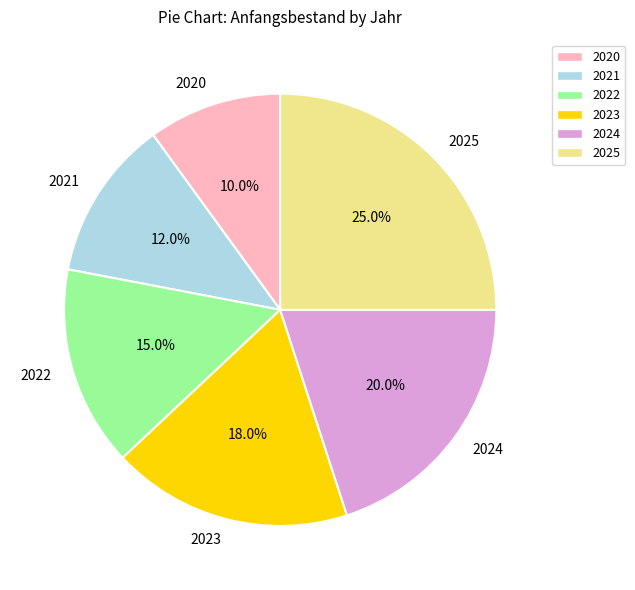

True or false: 2023 accounts for 18% of the total.

True